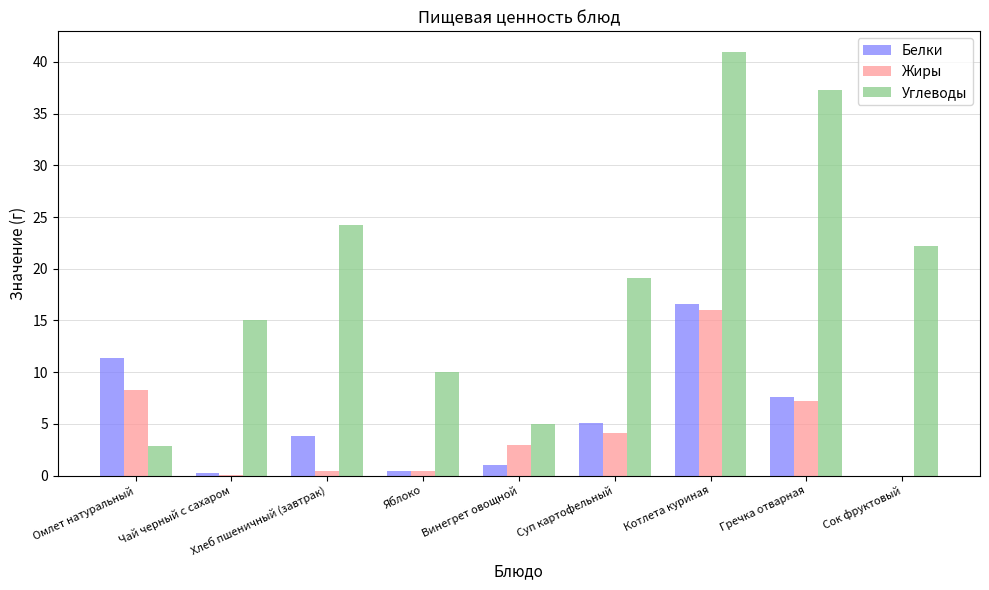

What is the sum of all Углеводы values?

176.7